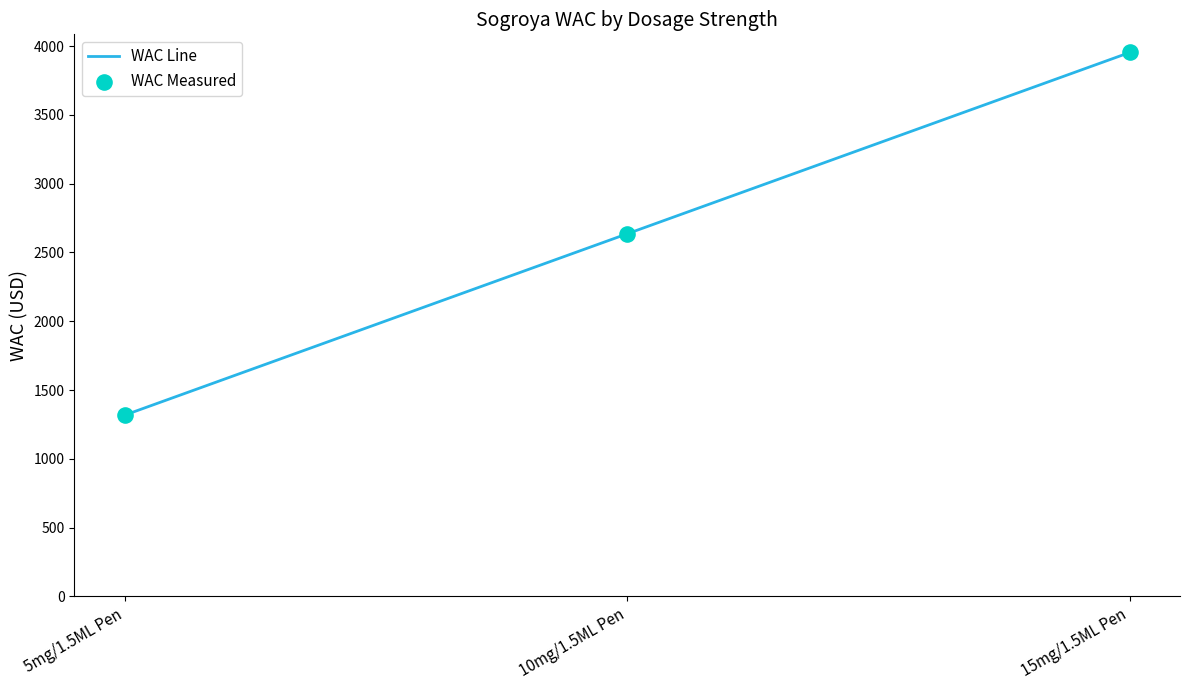

Which has a higher value, 10mg/1.5ML Pen or 5mg/1.5ML Pen?

10mg/1.5ML Pen